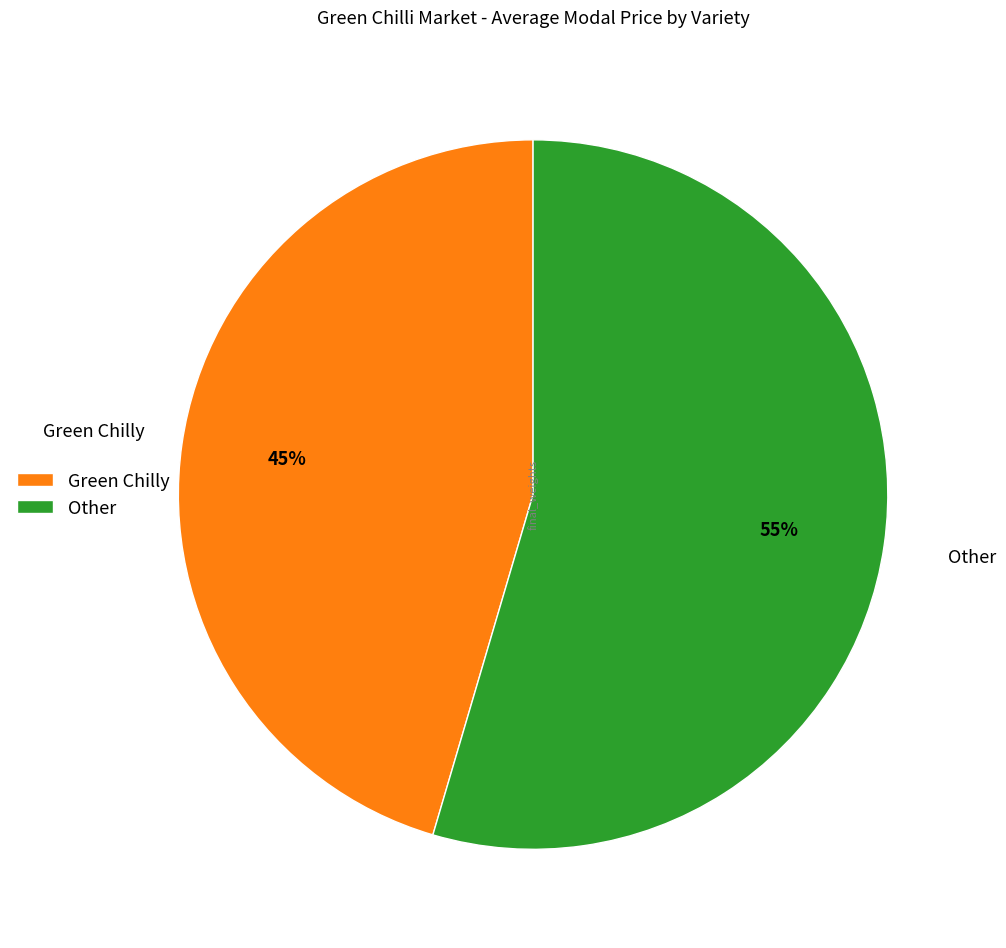

Which category has the smallest portion of the pie?

Green Chilly